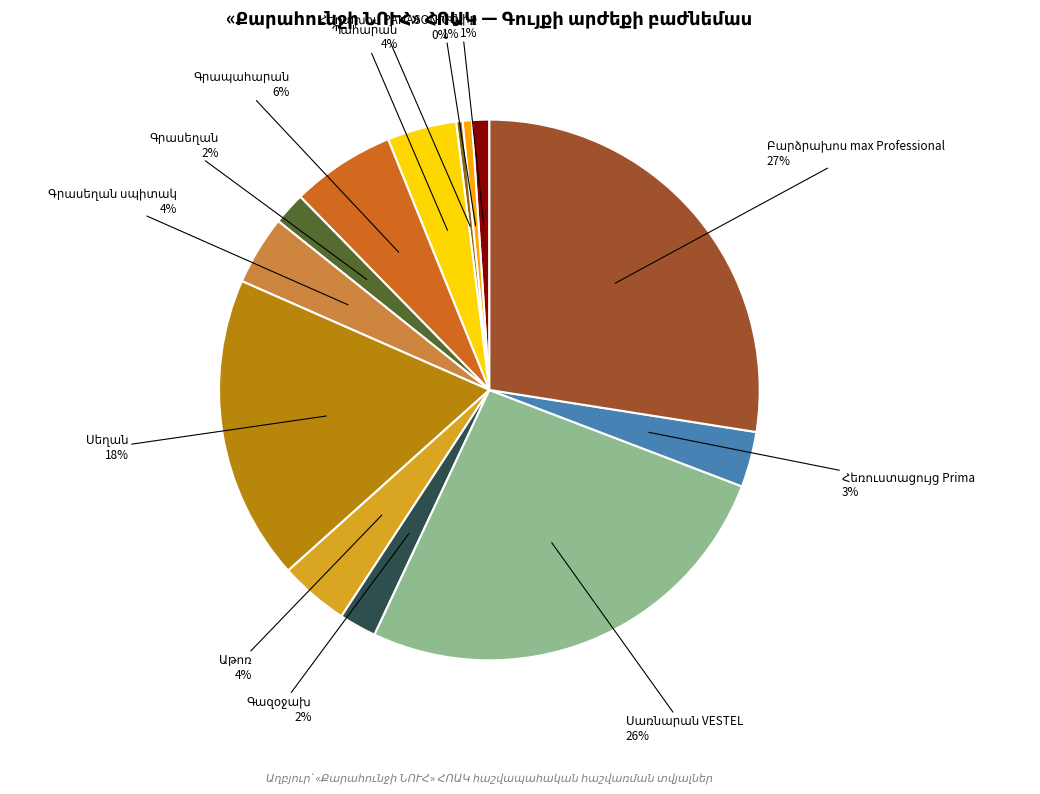

Rank the categories by value from highest to lowest.

Բարձրախոս max Professional, Սառնարան VESTEL, Սեղան, Գրապահարան, Պահարան, Գրասեղան սպիտակ, Աթոռ, Հեռուստացույց Prima, Գազօջախ, Գրասեղան, Կնիք, Դրոշ, Հեռախոս PANASONIC